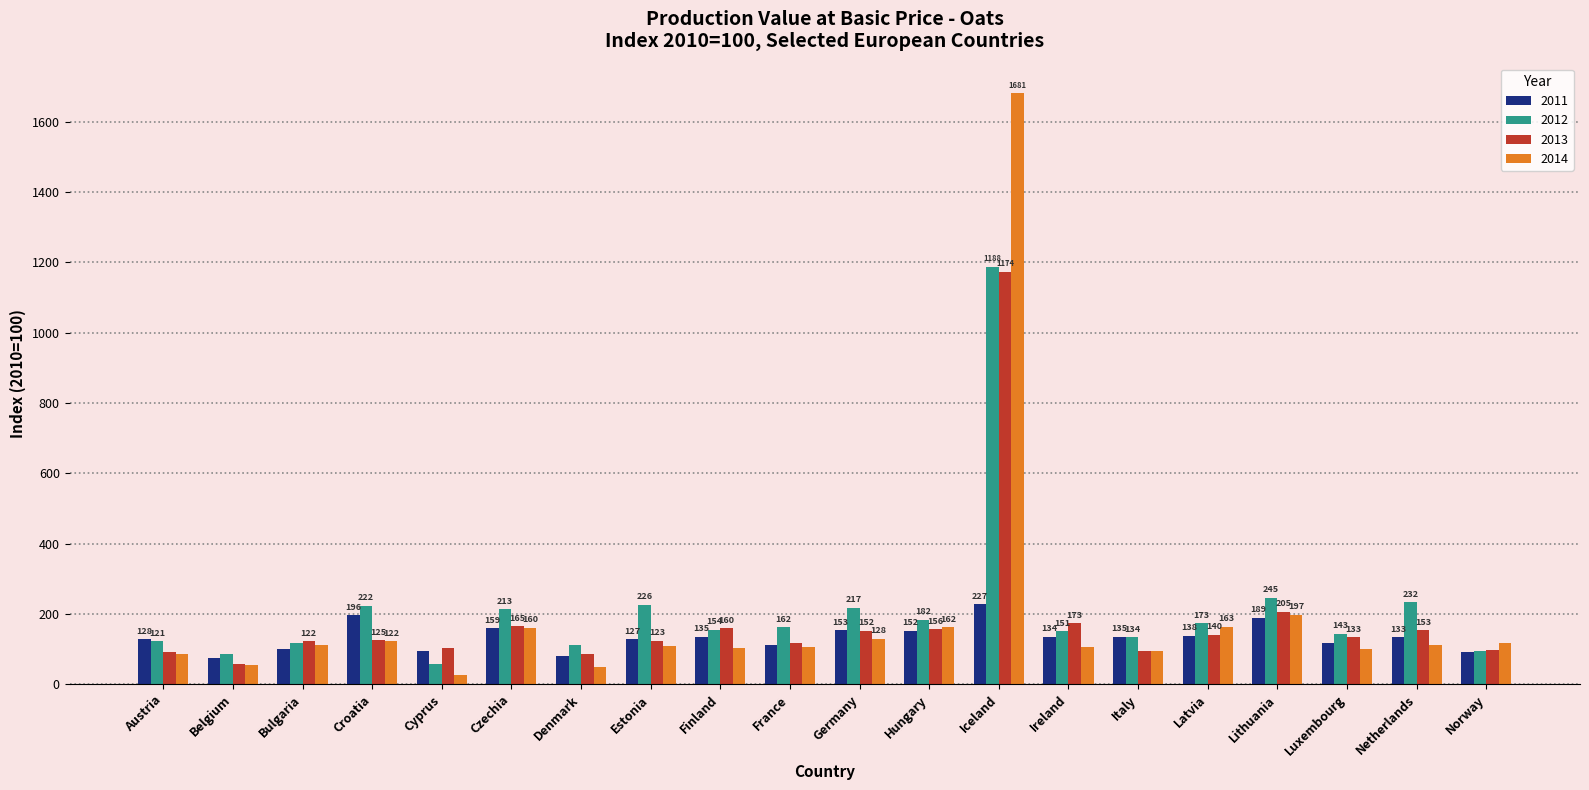

The value of 2012 at Hungary is 118.4. True or false?

False